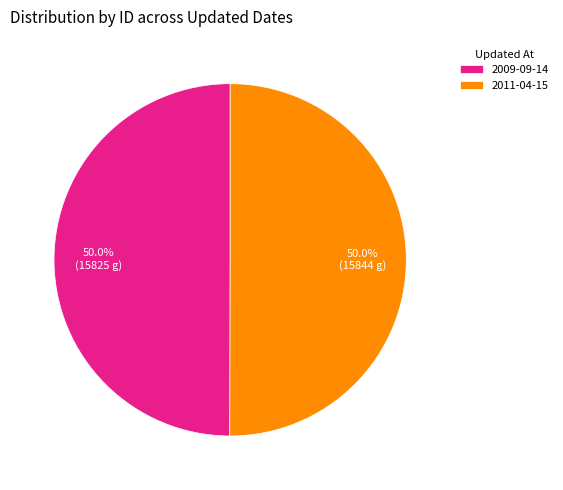

Approximately how many times larger is the value at 2009-09-14 compared to 2011-04-15?

1.0